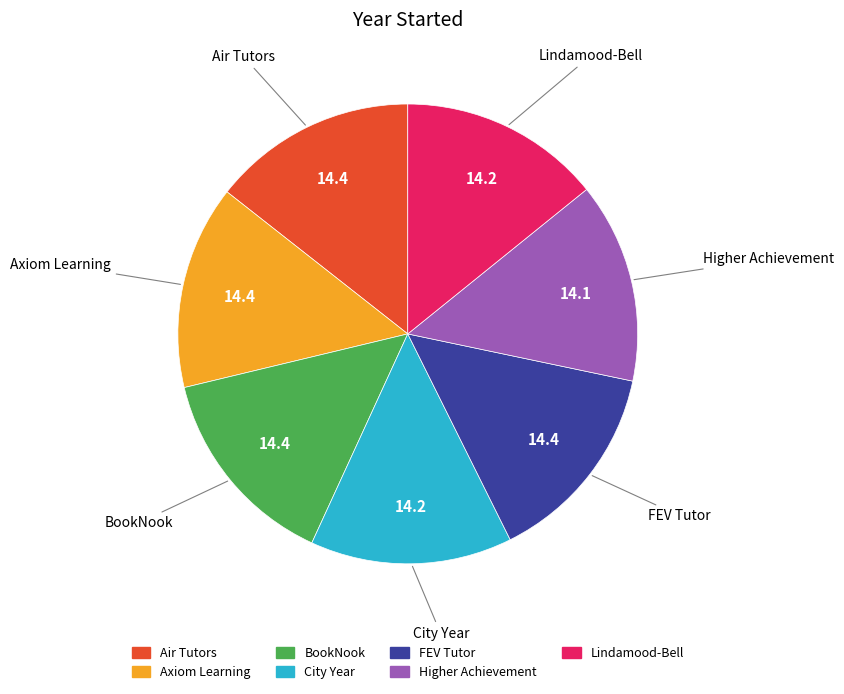

Do Higher Achievement and BookNook together represent more than half of the pie?

No